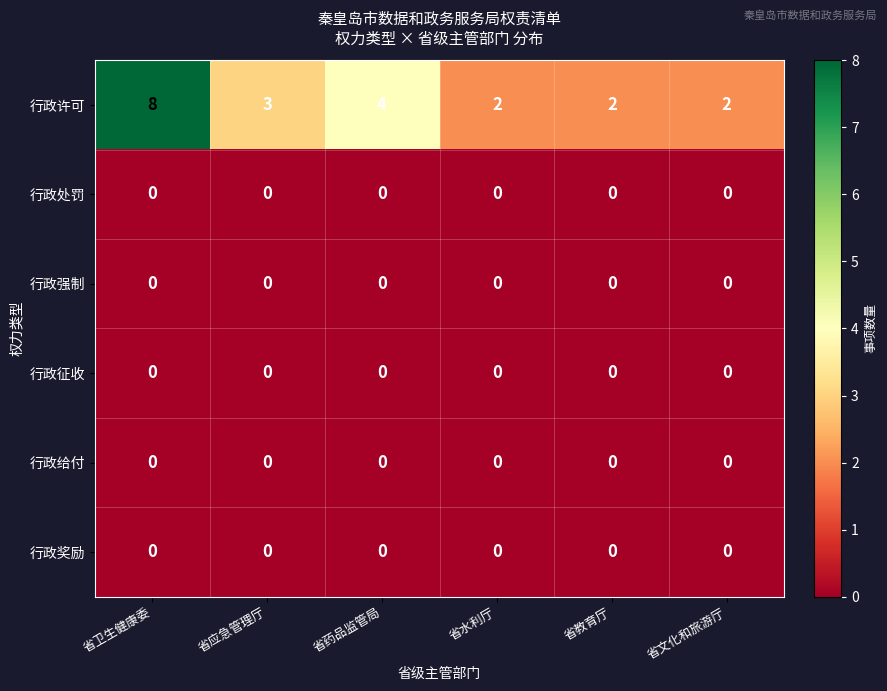

How many 行政许可 values are between 2 and 4?

5